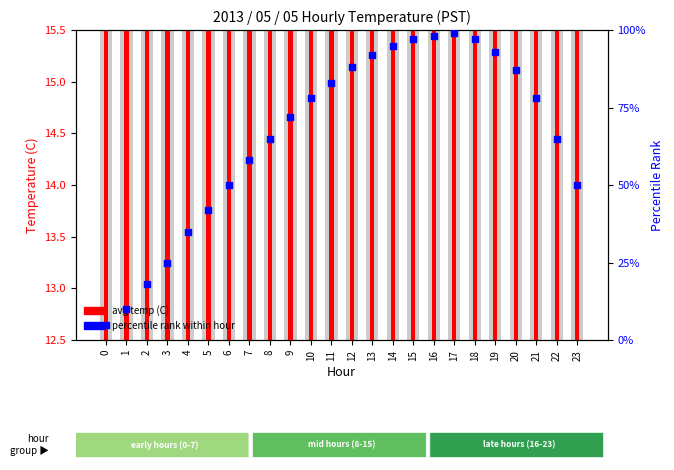

Which series has the widest spread of Y values?

percentile rank